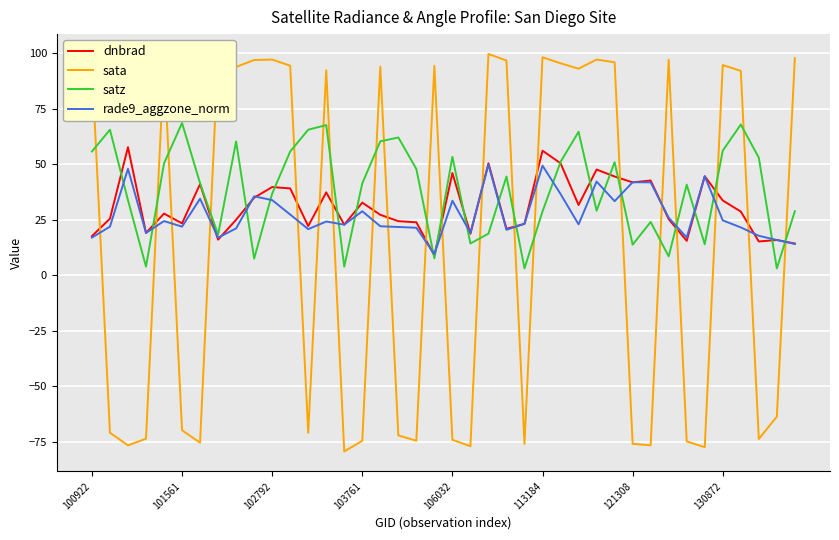

How many interior local valleys does the satz series have?

12